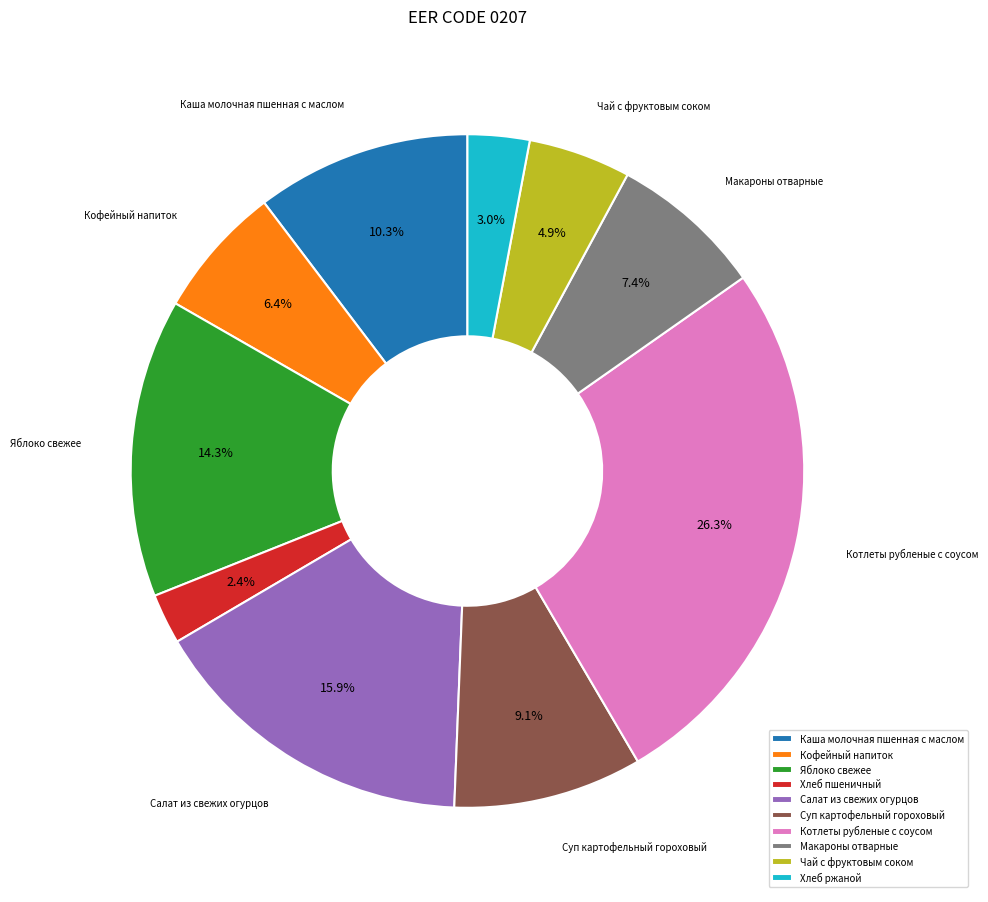

To the nearest percent, what is the difference between the Хлеб пшеничный and Котлеты рубленые с соусом slice percentages?

24%